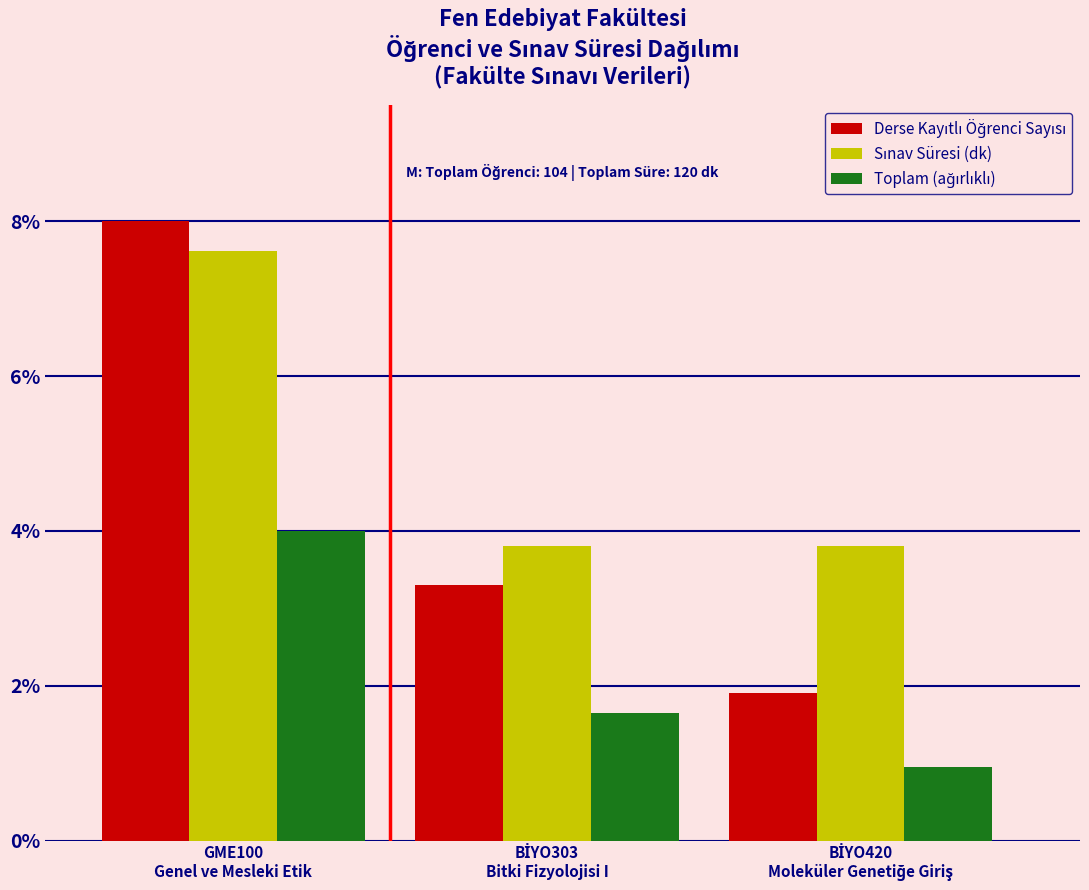

At how many categories does at least one series exceed 2?

3